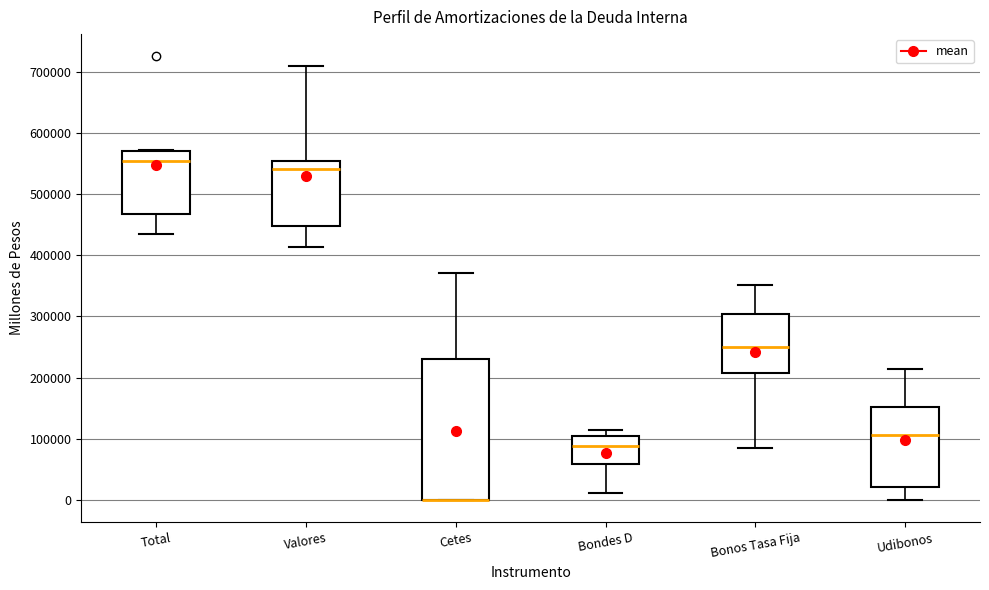

Where does the upper whisker of the box for Udibonos end on the y-axis? The values are not printed on the chart, so give them approximately, as read against the axis.

210000